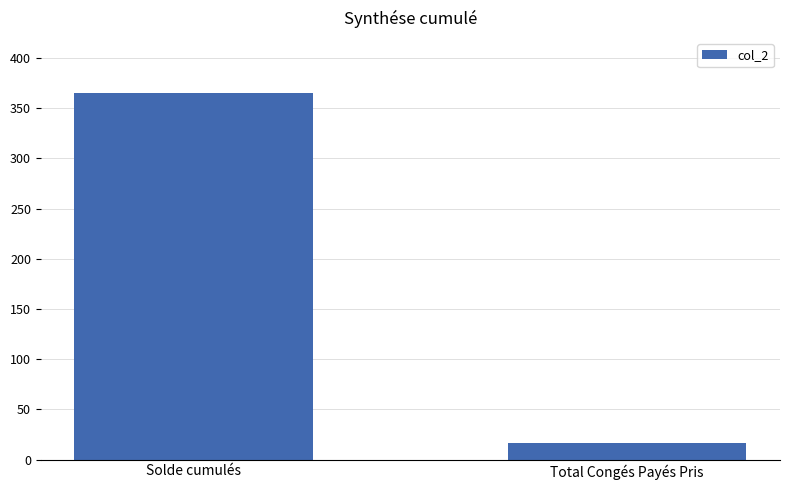

Reading left to right, what are all the values shown in this chart?

Solde cumulés=364.7	Total Congés Payés Pris=17.0